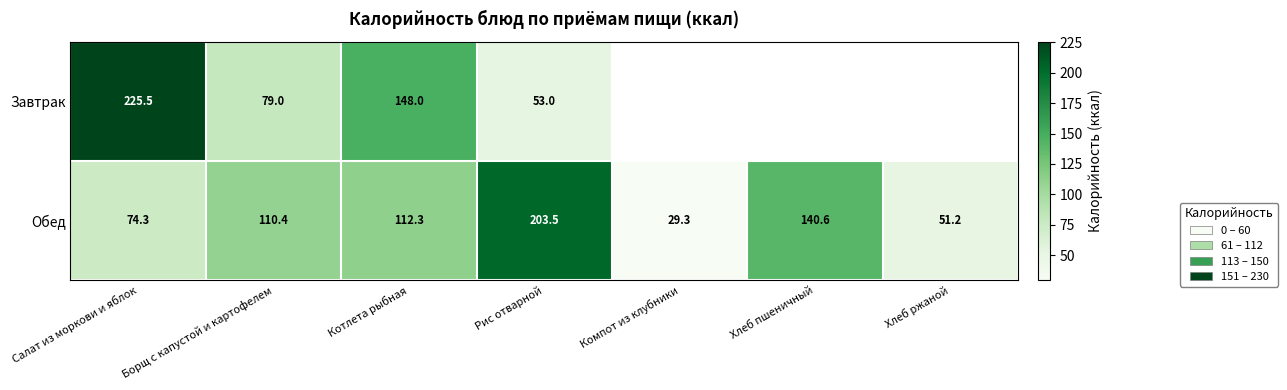

At which label does Обед first exceed 110?

Борщ с капустой и картофелем